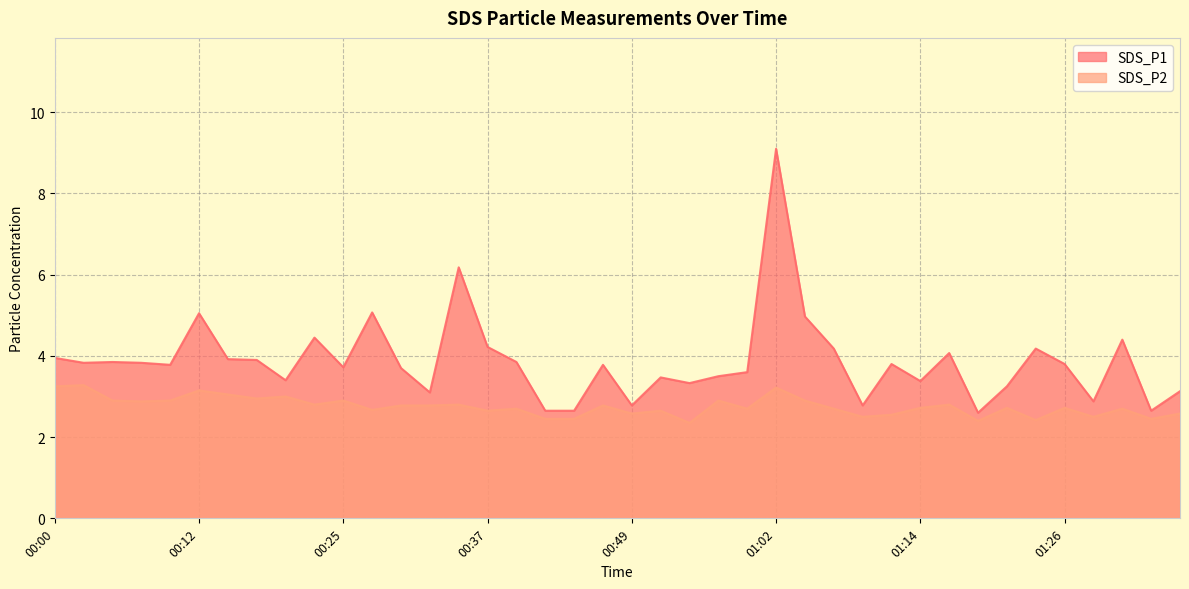

How many data points does each series have?

40